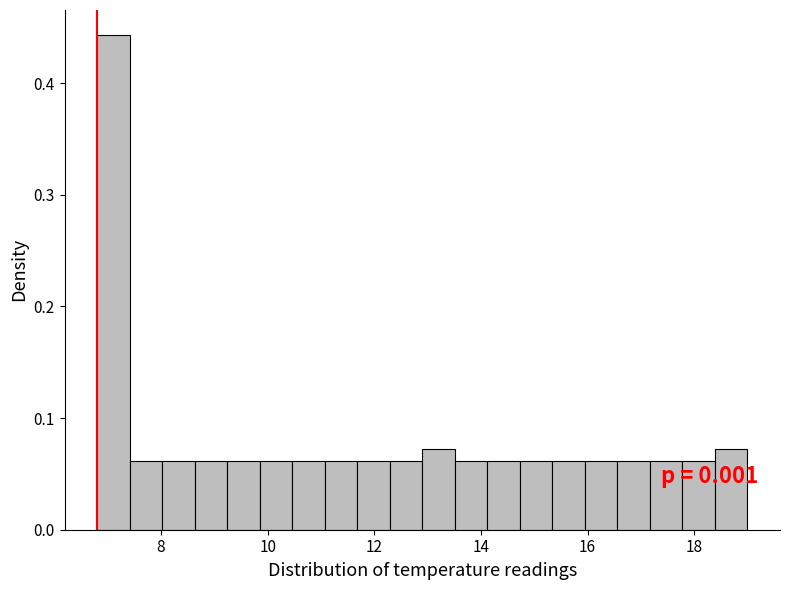

Read against the x-axis, roughly where is the centre of the tallest bar?

7.2